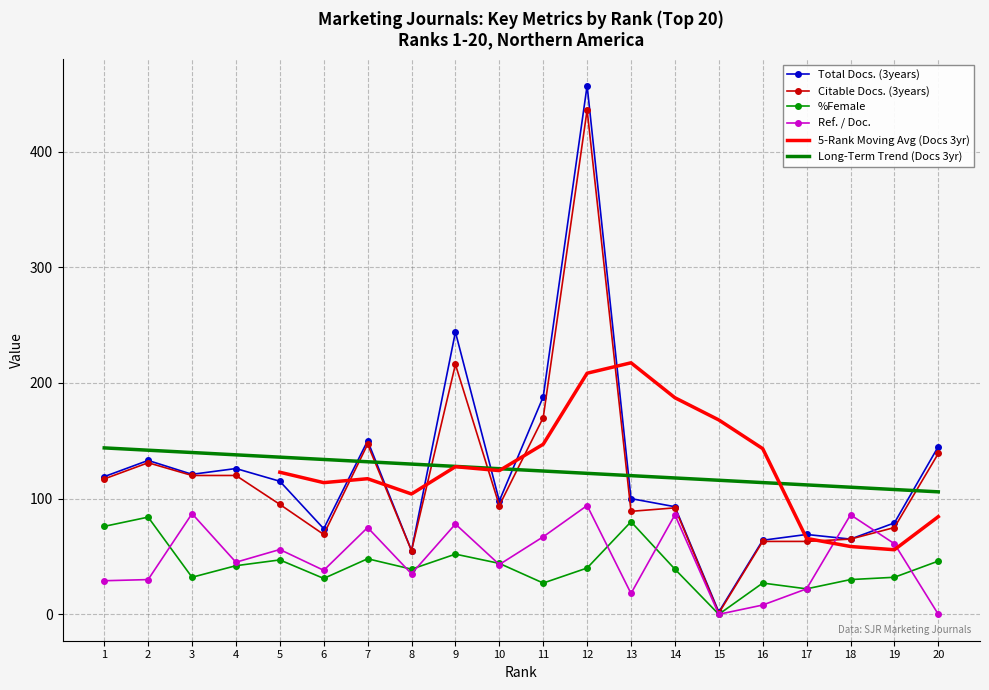

Between 17 and 3, which is larger?

3